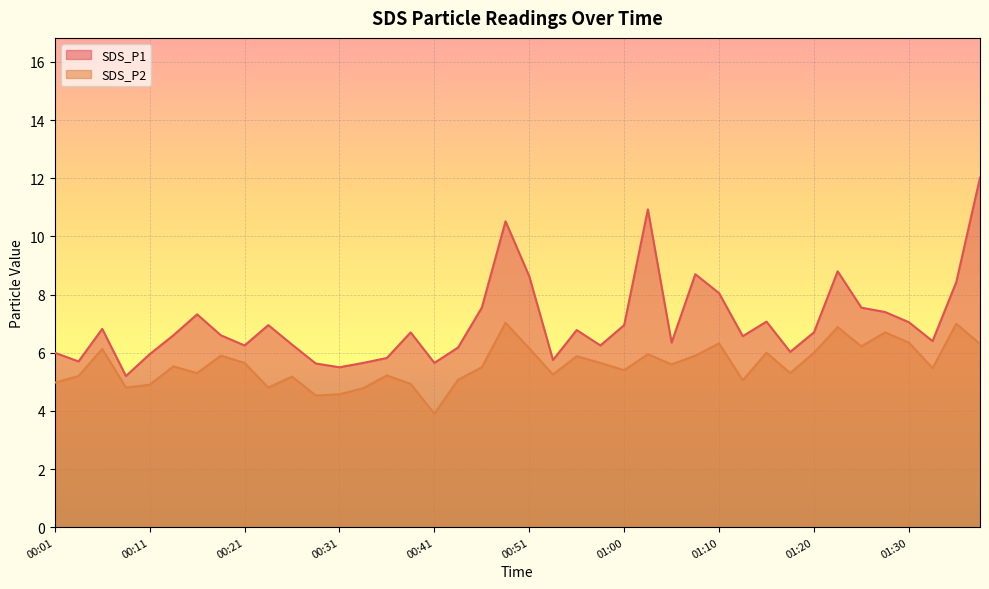

List the series in order of their overall mean, highest first.

SDS_P1, SDS_P2